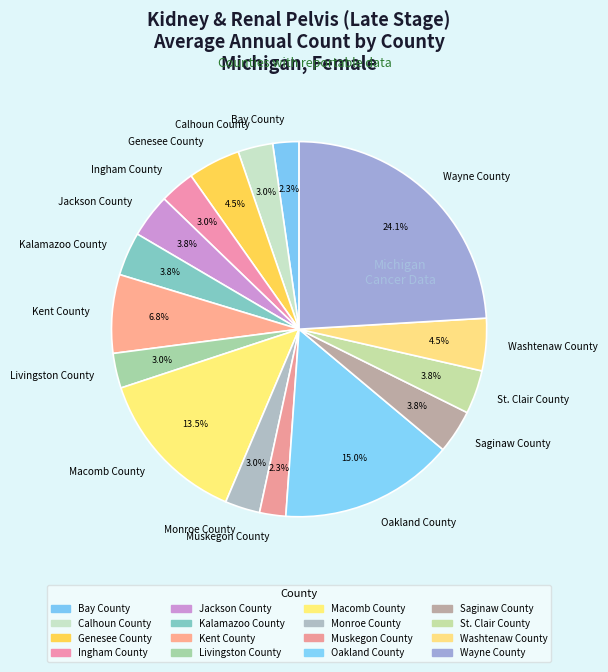

Is Muskegon County the majority of the pie?

No